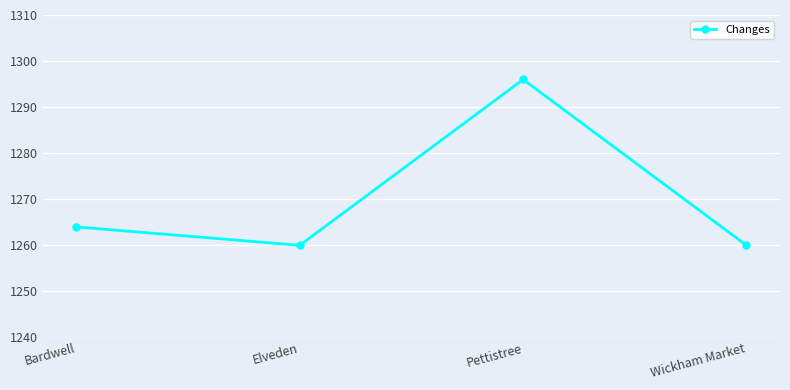

What is the change in value from Elveden to Pettistree?

+36